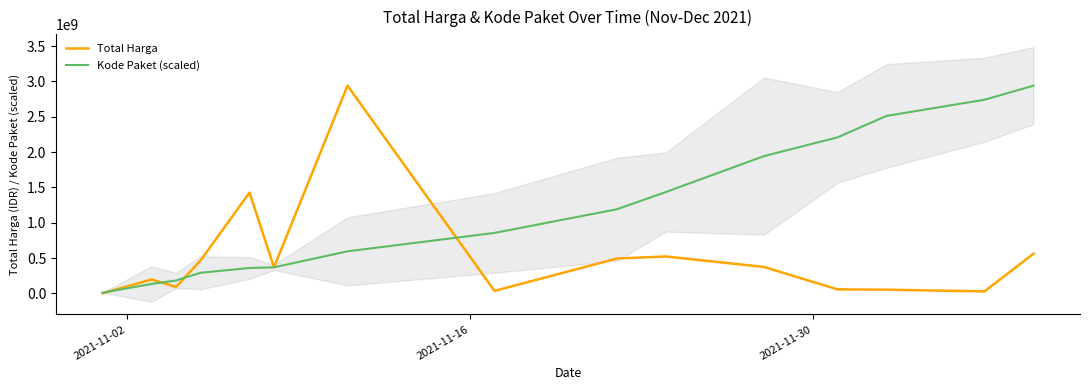

What is the maximum value for Total Harga?

2939003240.0